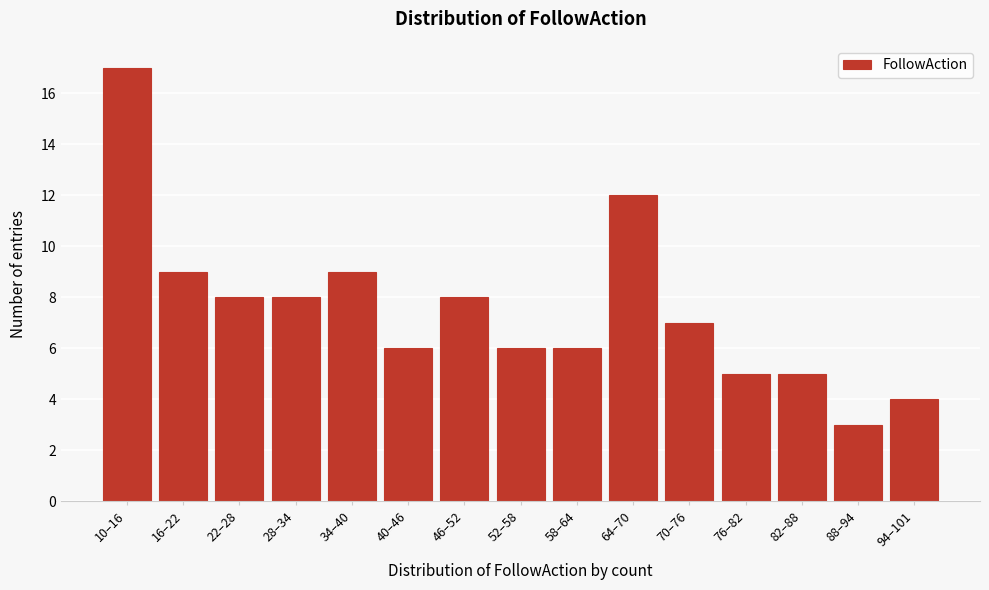

Reading left to right, transcribe all the data shown in this chart.

10–16=17	16–22=9	22–28=8	28–34=8	34–40=9	40–46=6	46–52=8	52–58=6	58–64=6	64–70=12	70–76=7	76–82=5	82–88=5	88–94=3	94–101=4